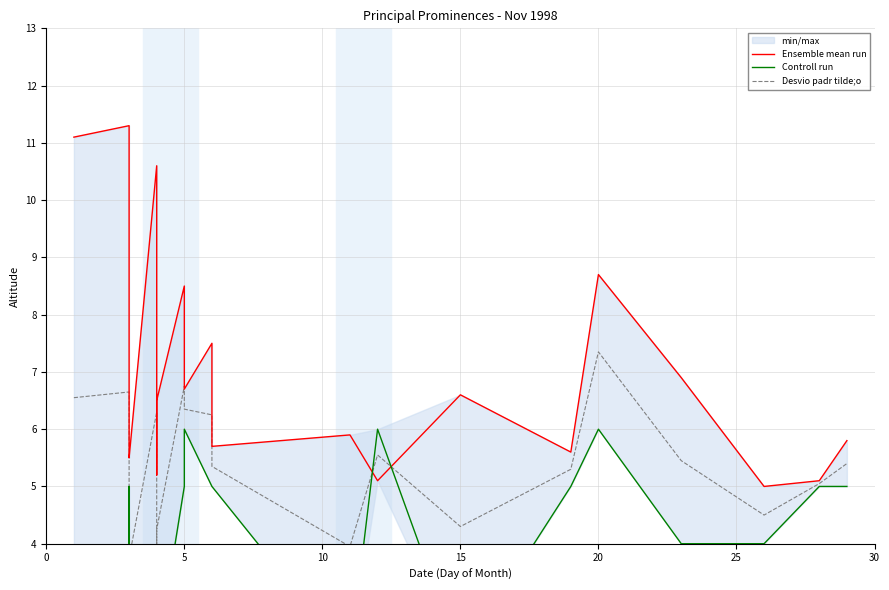

How many lines are shown in the chart?

3